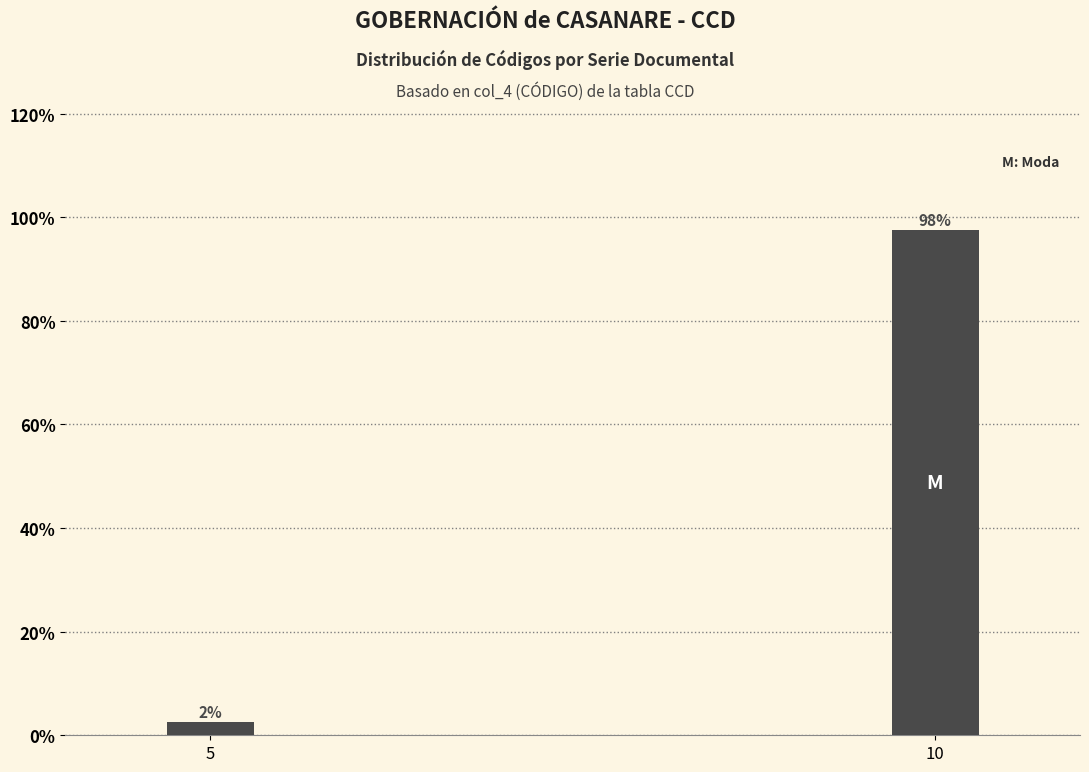

Are the bars horizontal?

No